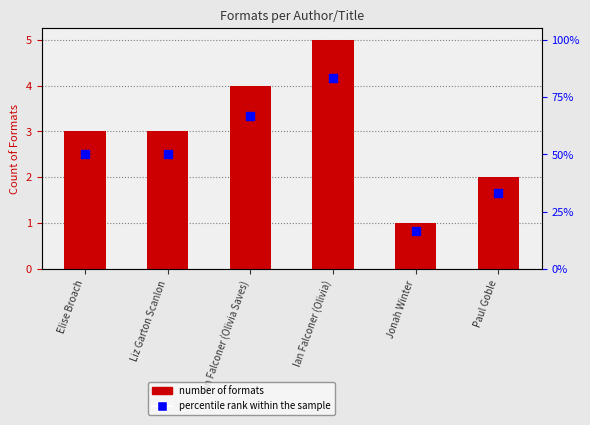

Which series has the largest total across all categories?

Number of Formats